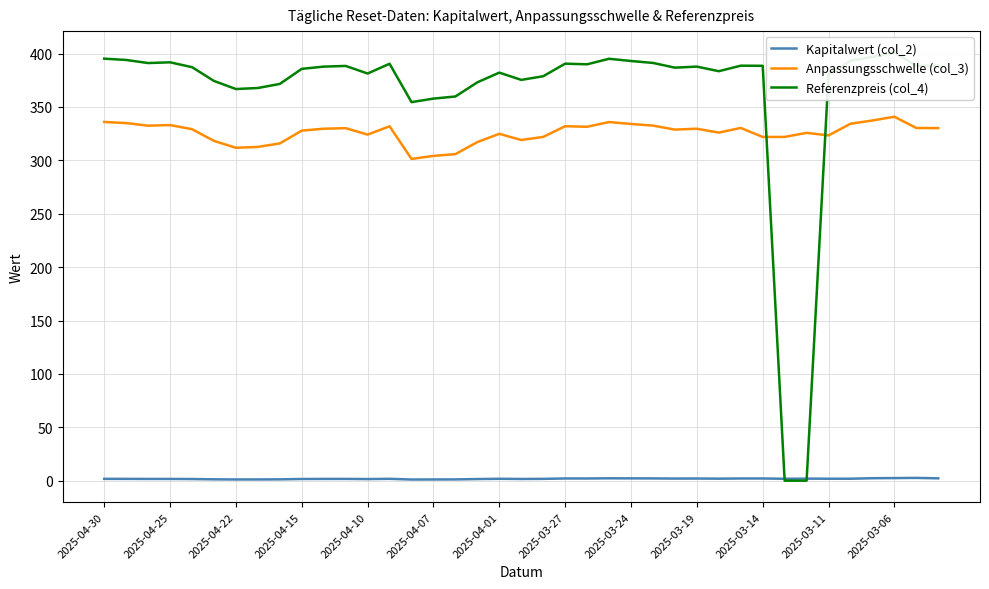

True or false: Anpassungsschwelle (col_3) and Kapitalwert (col_2) cross at least once.

False